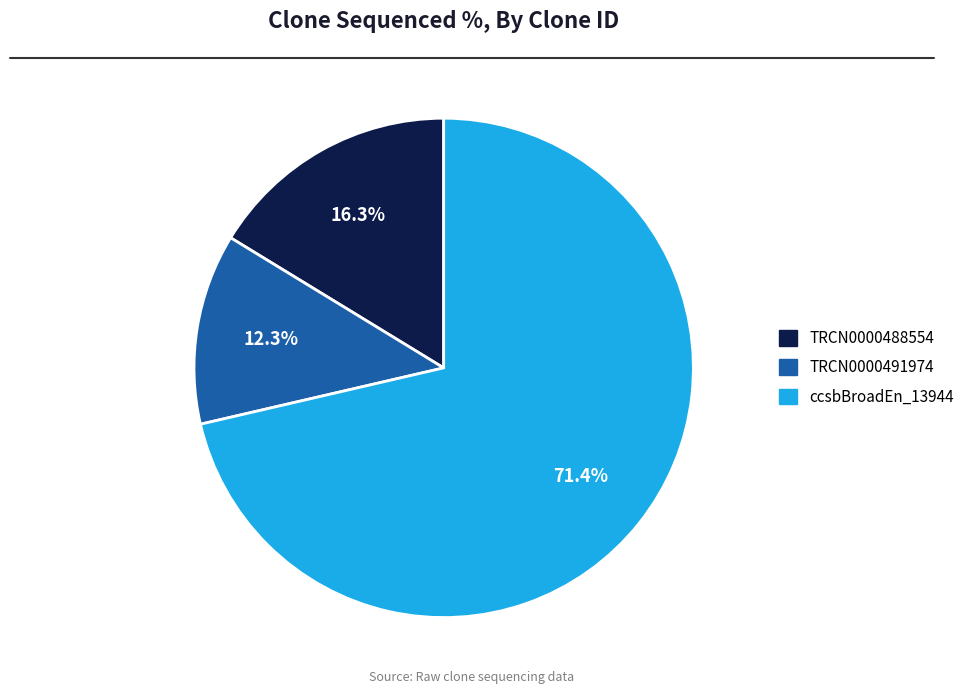

Is there a majority slice in this chart?

Yes